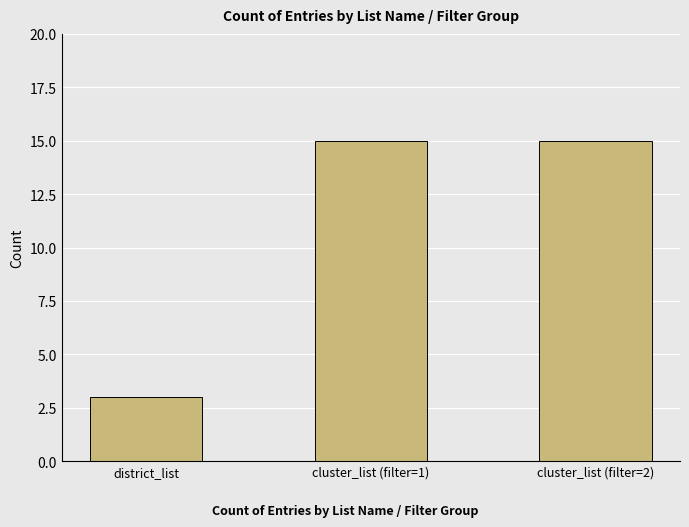

Does the chart contain any negative values?

No